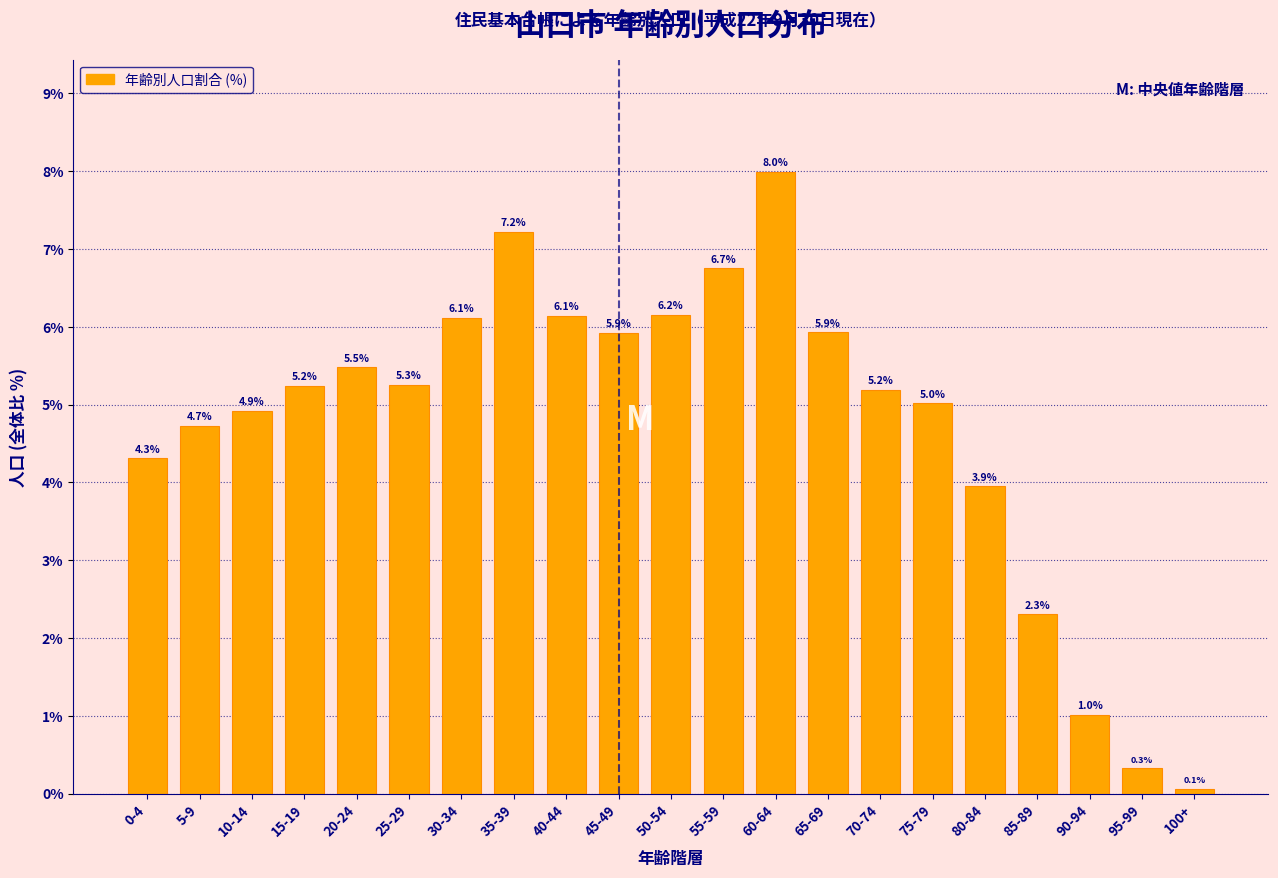

Reading left to right, what are all the values shown in this chart?

0-4=4.3	5-9=4.7	10-14=4.9	15-19=5.2	20-24=5.5	25-29=5.3	30-34=6.1	35-39=7.2	40-44=6.1	45-49=5.9	50-54=6.2	55-59=6.7	60-64=8.0	65-69=5.9	70-74=5.2	75-79=5.0	80-84=3.9	85-89=2.3	90-94=1.0	95-99=0.3	100+=0.1